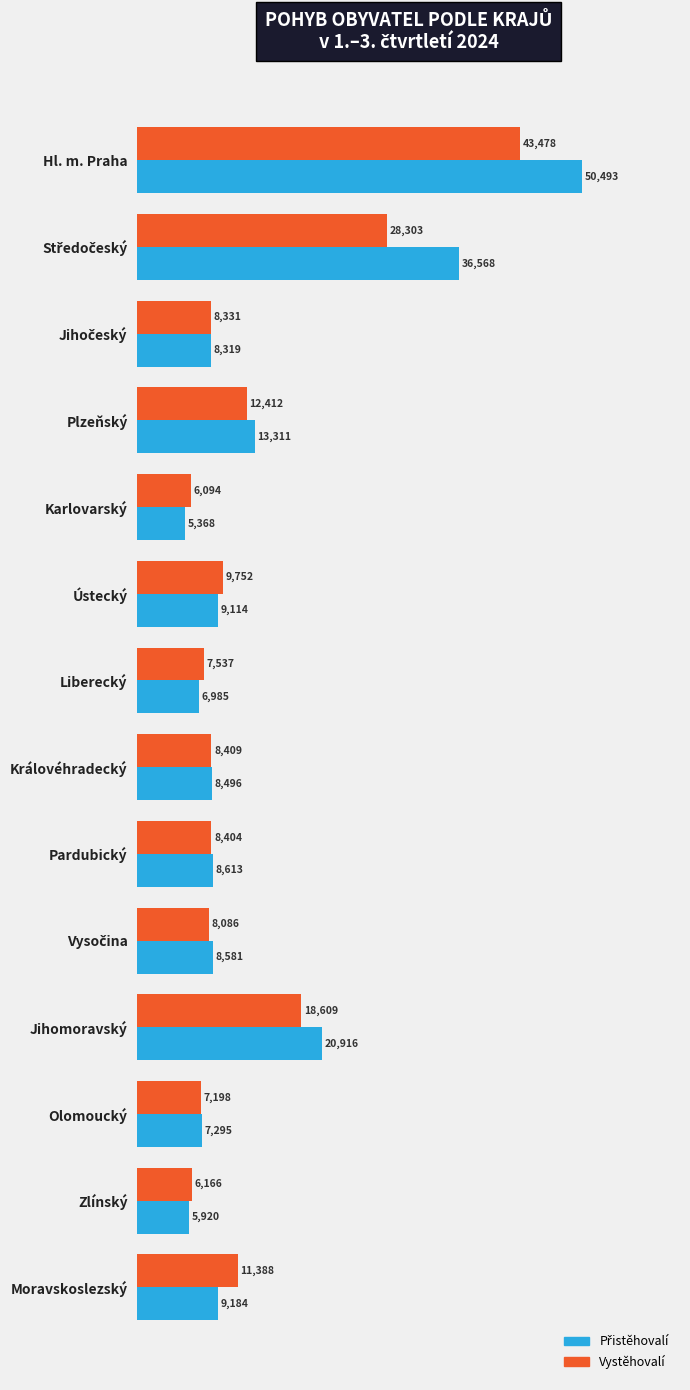

What is the difference between the highest and lowest values at Královéhradecký?

87